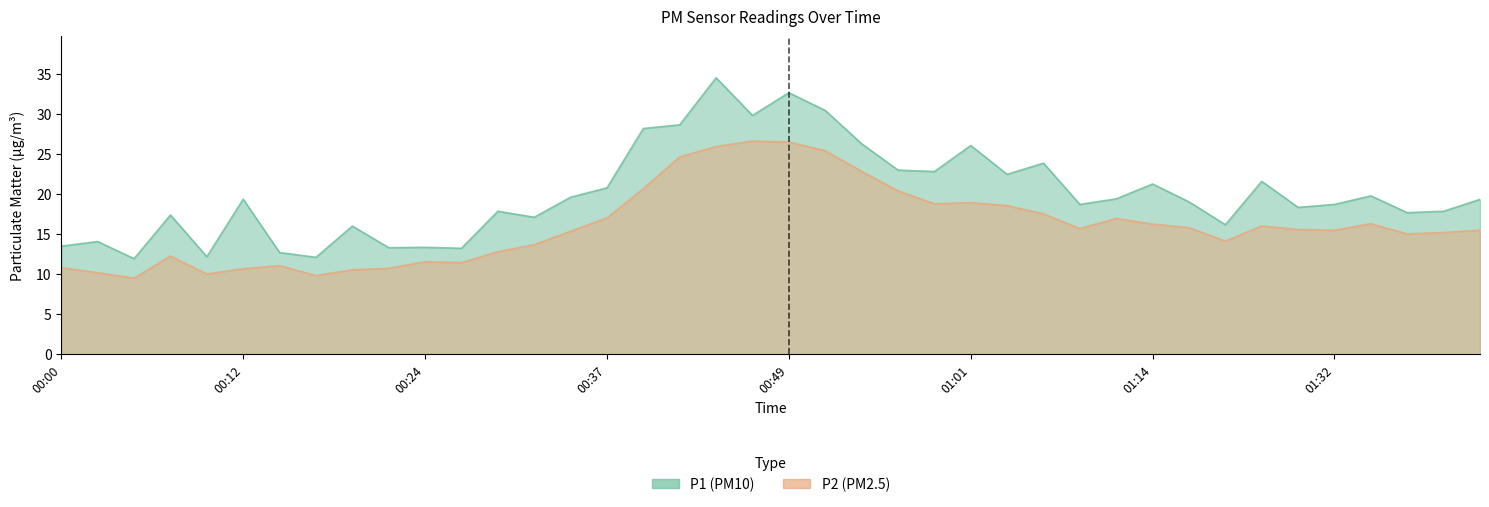

What are all the series names shown in the legend?

P1, P2